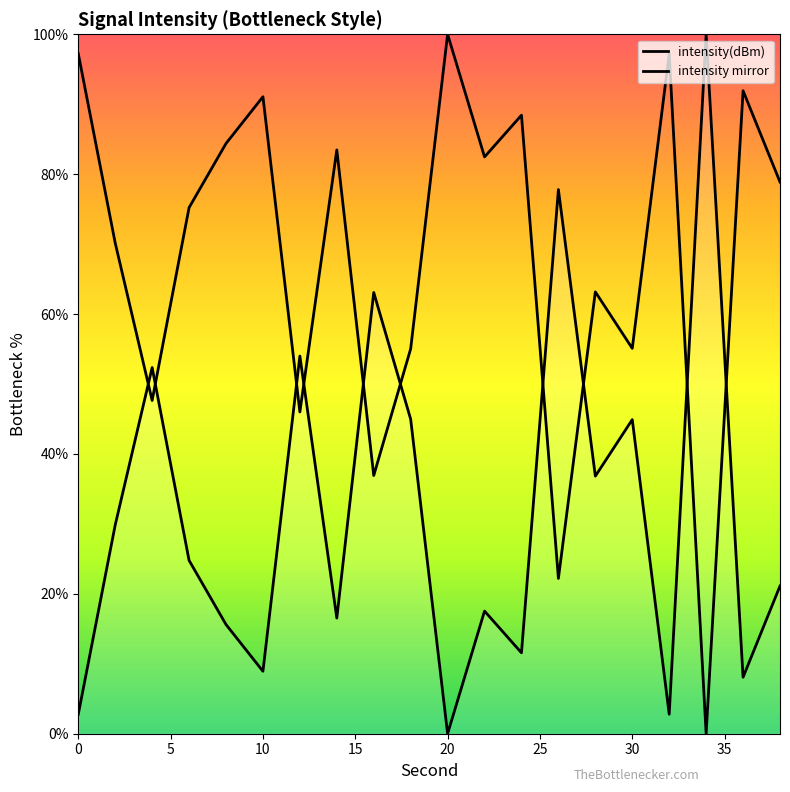

At which category does the chart reach its peak across all series?

34